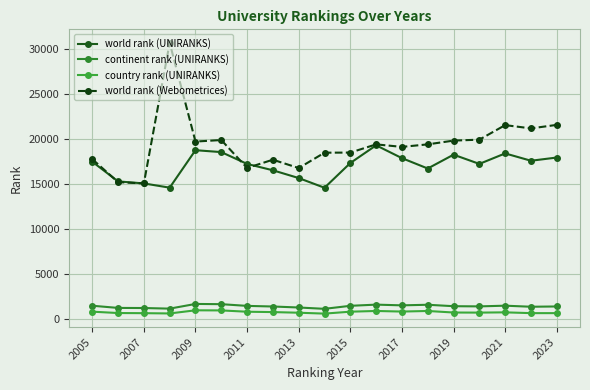

In world rank (UNIRANKS), how many points are lower than both neighbors (excluding endpoints)?

5